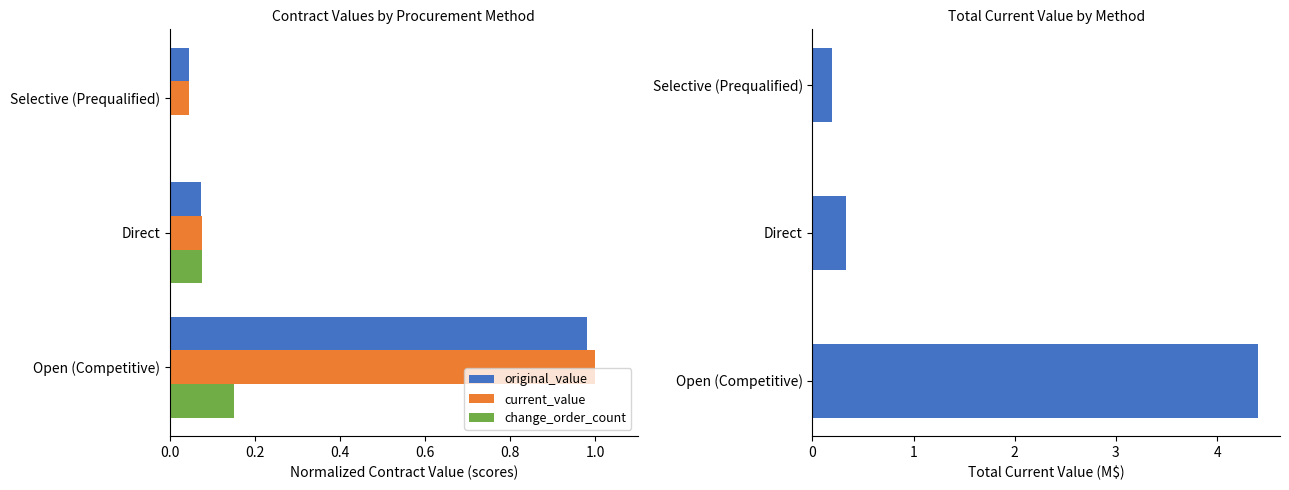

What is the difference between the second highest and minimum values in the current_value (M$) series?

0.1